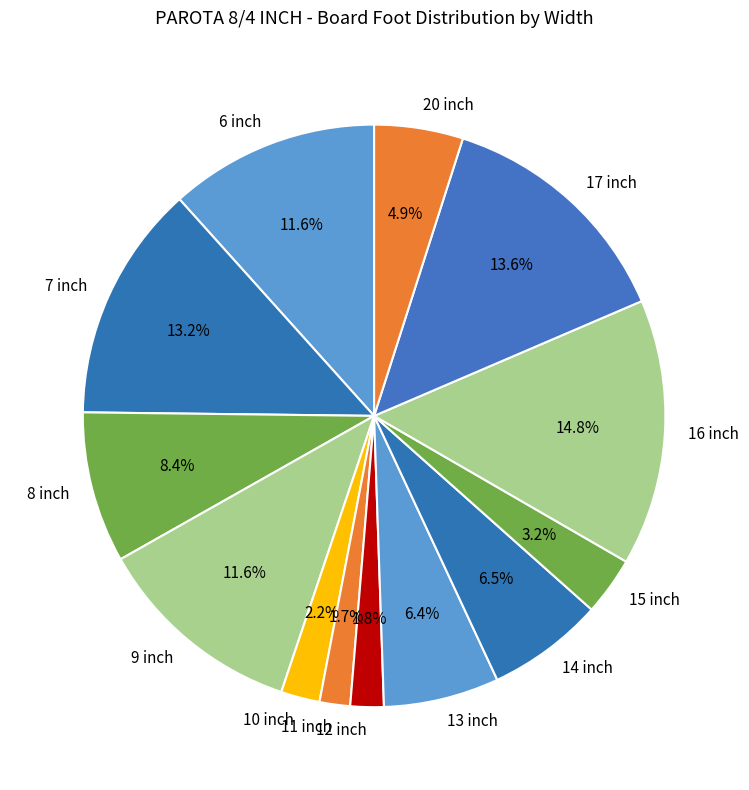

To the nearest percent, what portion does 16 inch represent?

15%